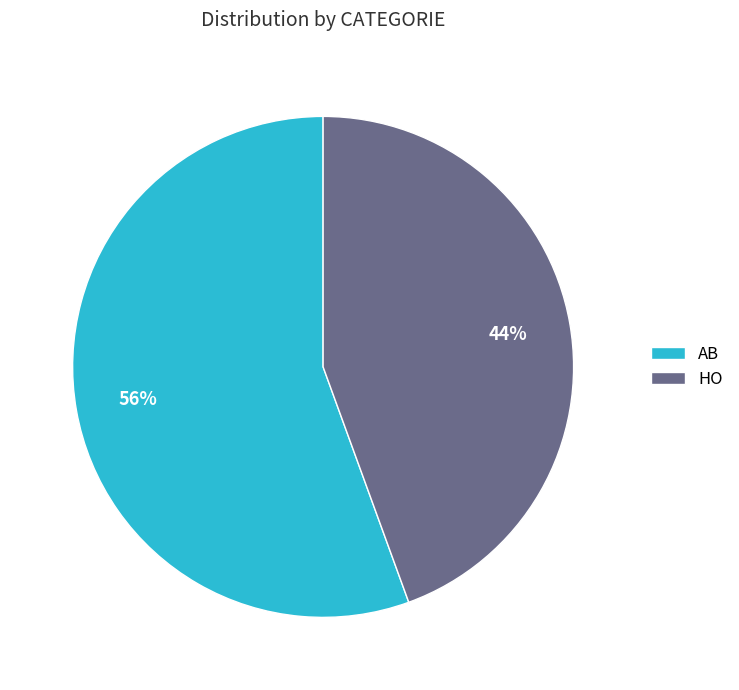

The AB slice represents 56% of the pie. True or false?

True